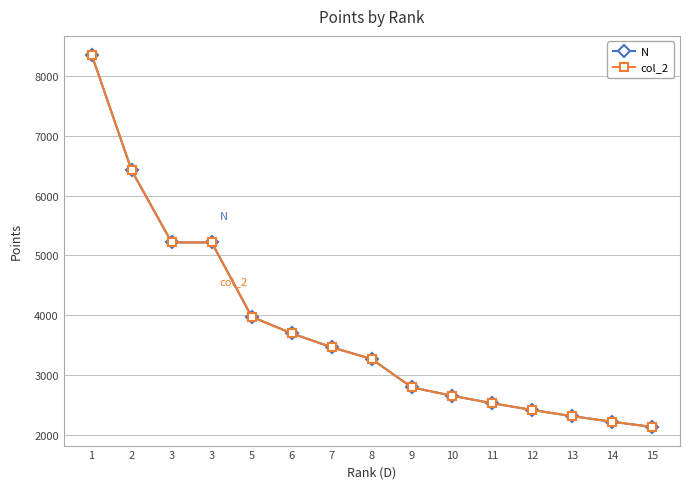

Reading left to right, extract all data points from this chart.

N: 1=8364	2=6423	3=5218	3=5218	5=3974	6=3695	7=3463	8=3265	9=2792	10=2652	11=2527	12=2414	13=2311	14=2217	15=2129
col_2: 1=8364	2=6423	3=5218	3=5218	5=3974	6=3695	7=3463	8=3265	9=2792	10=2652	11=2527	12=2414	13=2311	14=2217	15=2129